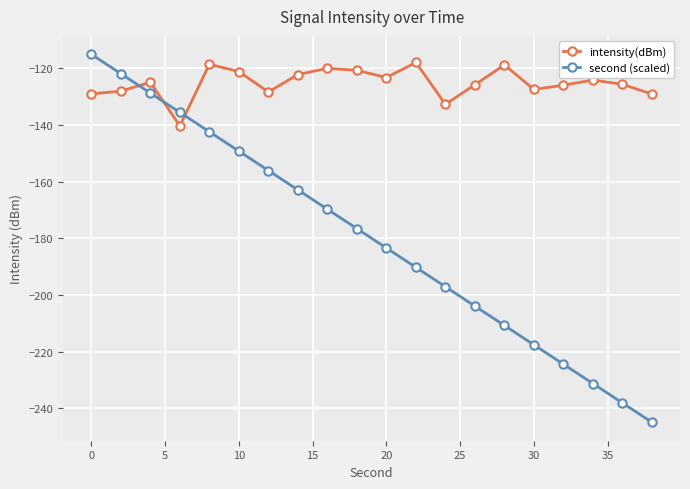

What is the maximum value shown in the chart?

-115.0